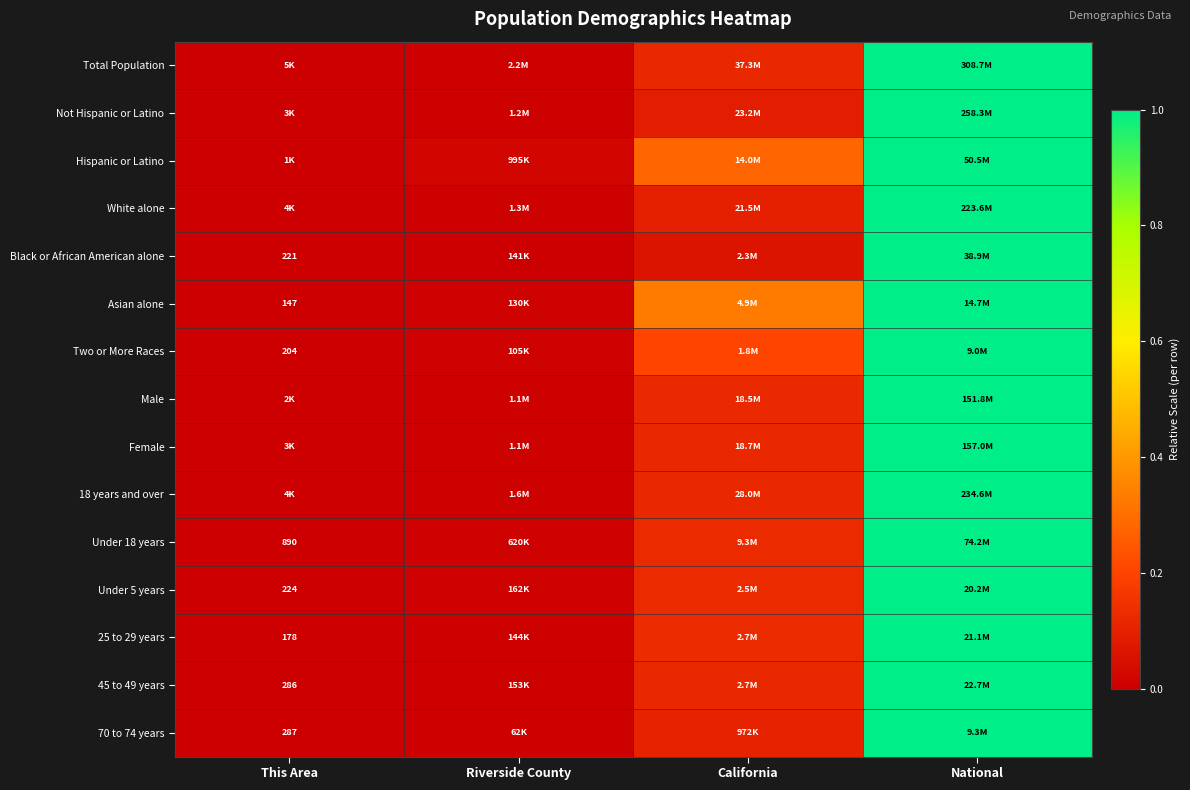

Which label corresponds to the largest value in the chart?

National